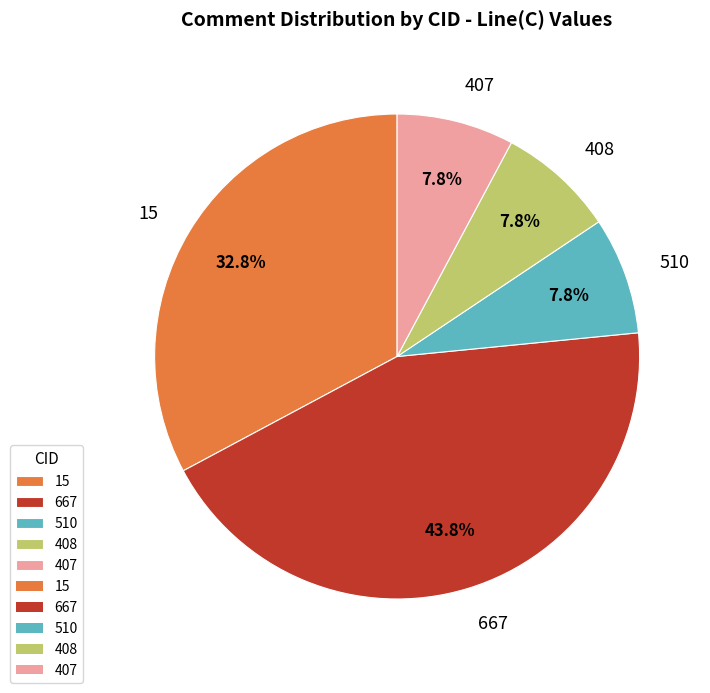

How many slices are in this pie chart?

5